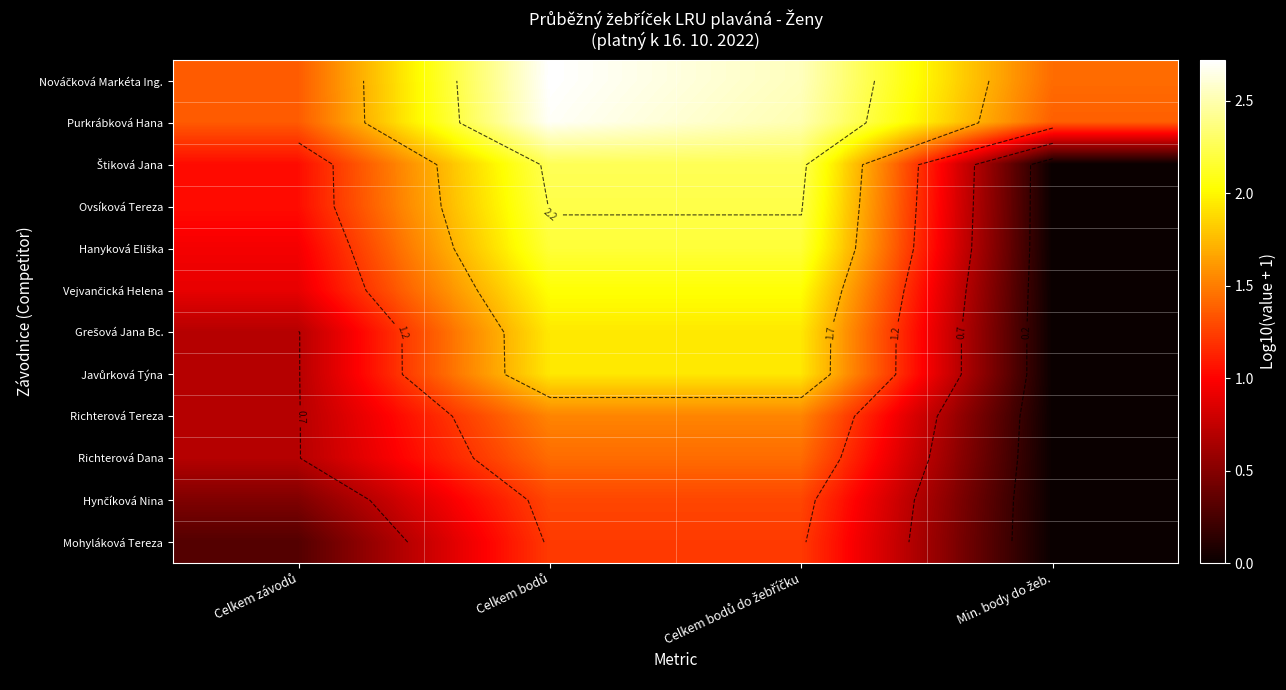

What is the total value across all series at Celkem závodů?

10.2